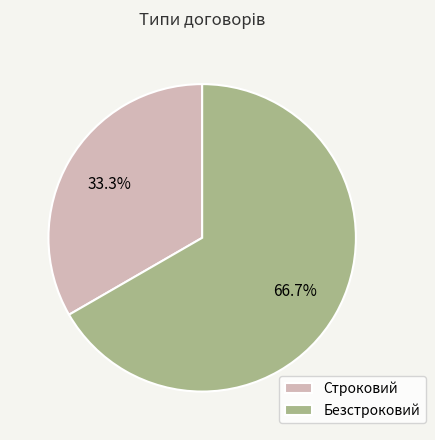

The Строковий slice represents 33% of the pie. True or false?

True